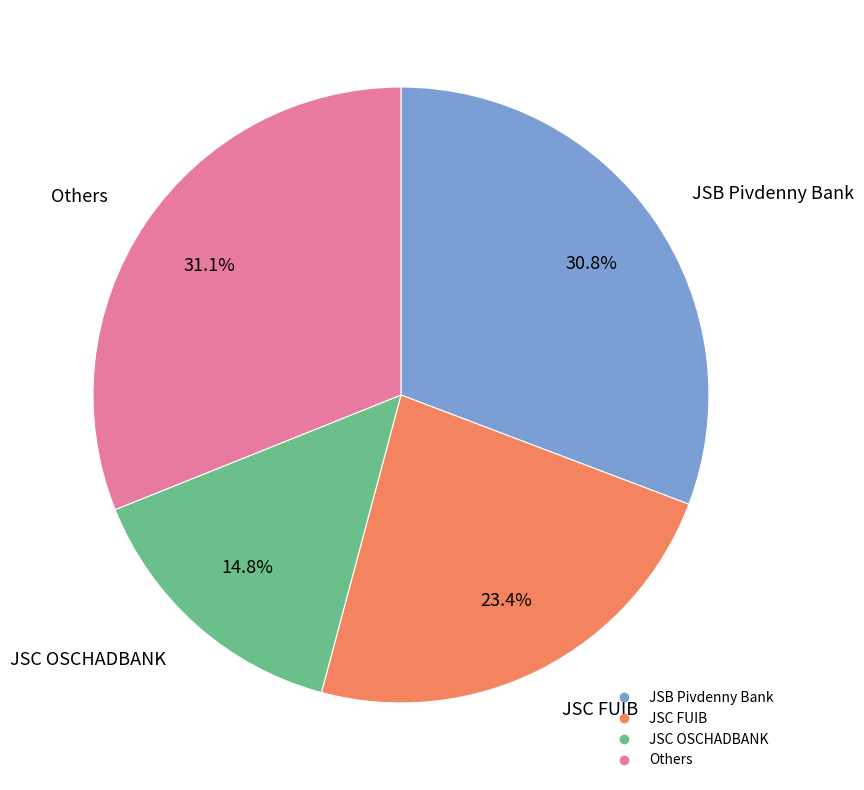

Count the number of slices in the pie.

4